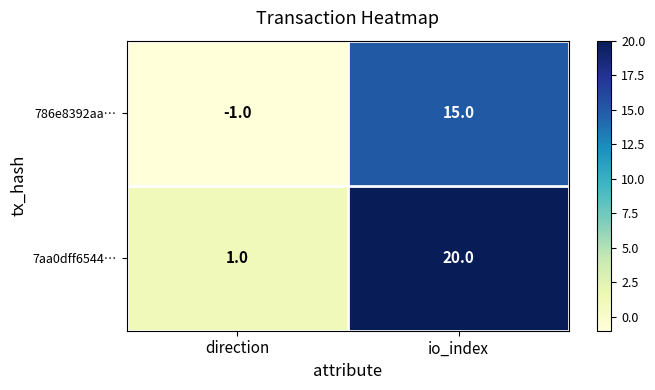

Reading left to right, what are all the values shown in this chart?

786e8392aa…: -1	15
7aa0dff6544…: 1	20